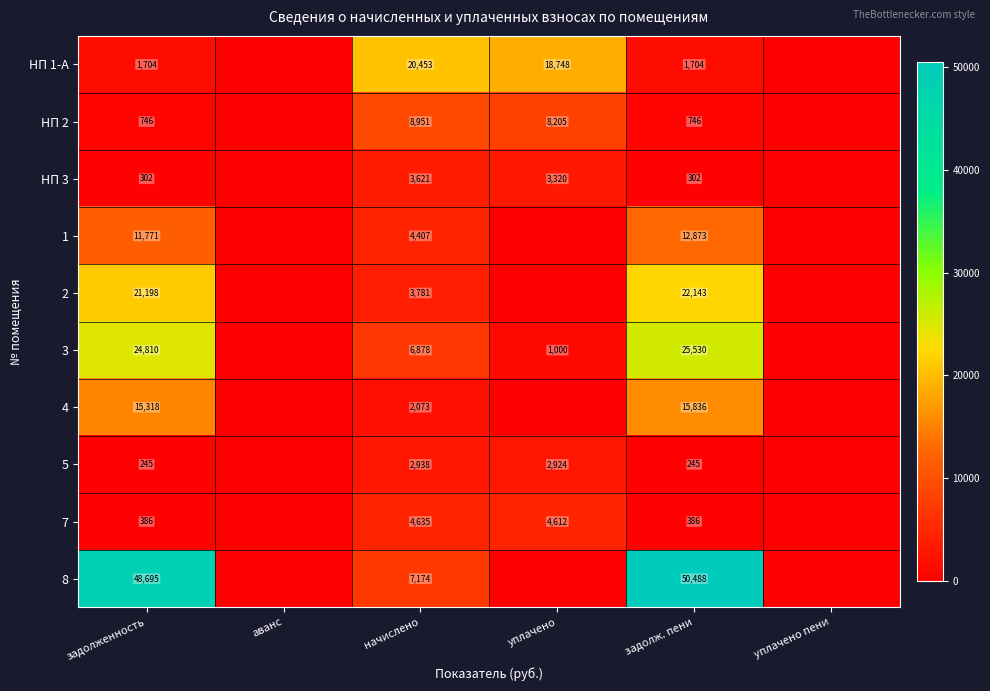

True or false: 7 has a value of 1863.9 at уплачено пени.

False